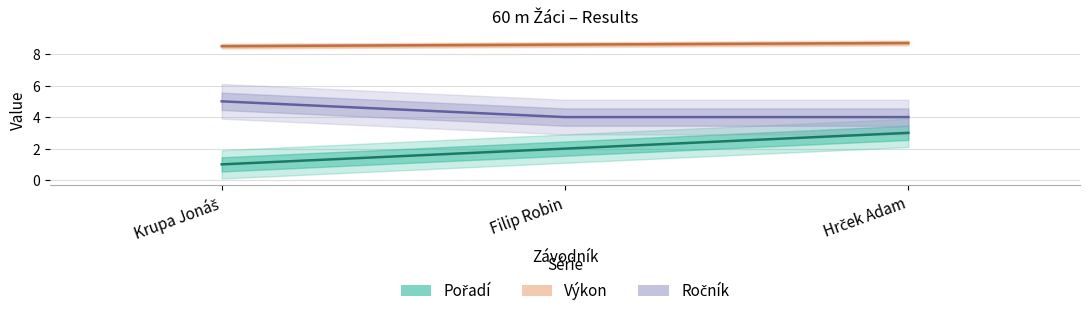

The value of Pořadí at Filip Robin is 2.9. True or false?

False